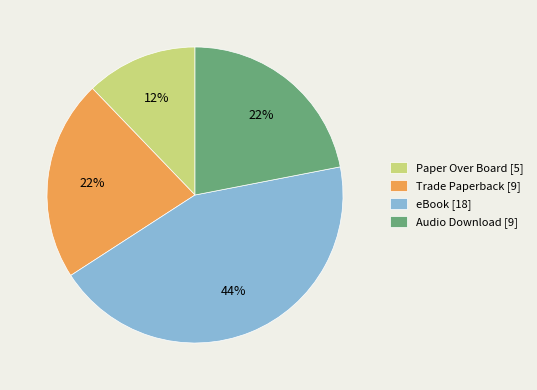

Which has a higher value, Audio Download [9] or Paper Over Board [5]?

Audio Download [9]